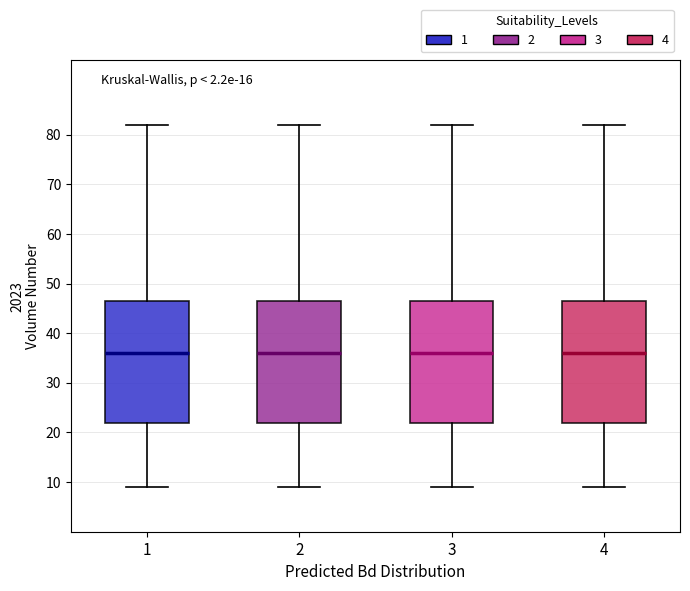

Reading left to right, transcribe this box plot: for each box, give where its median line is, the range the box spans, and where its two whiskers end, as read against the y-axis. The values are not printed on the chart, so give them approximately, as read against the axis.

1: median 36, box 22 to 47, whiskers 9 to 82
2: median 36, box 22 to 47, whiskers 9 to 82
3: median 36, box 22 to 47, whiskers 9 to 82
4: median 36, box 22 to 47, whiskers 9 to 82